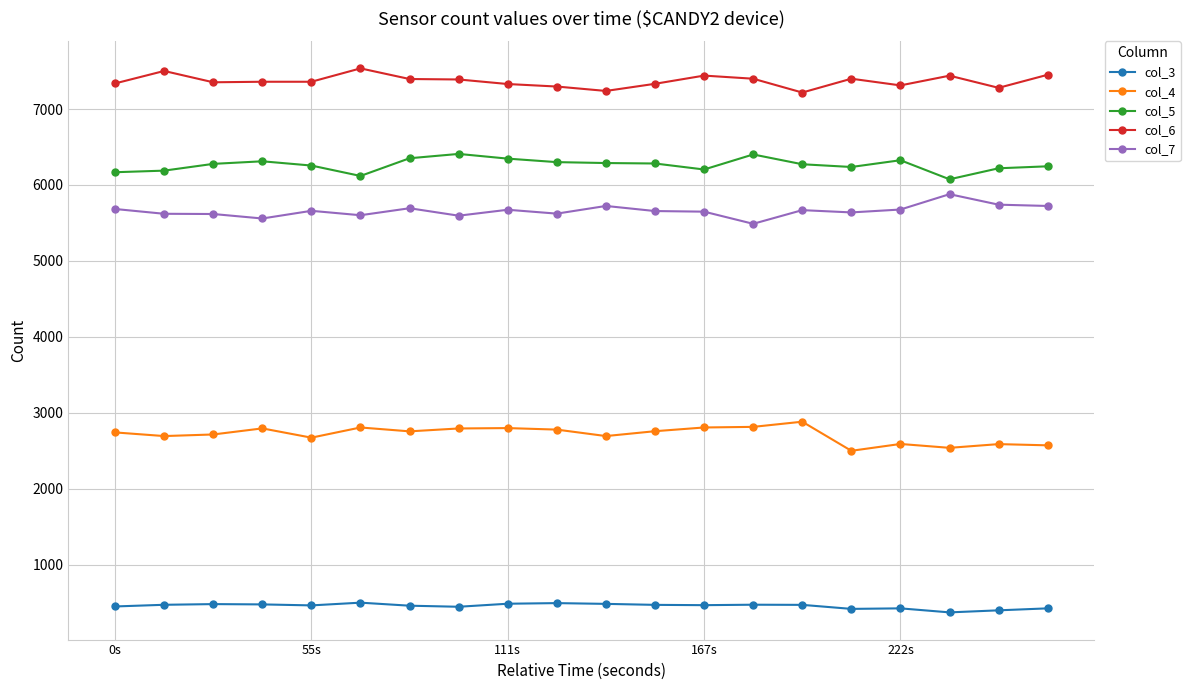

True or false: col_4 has more than 2 points higher than both neighbors.

True